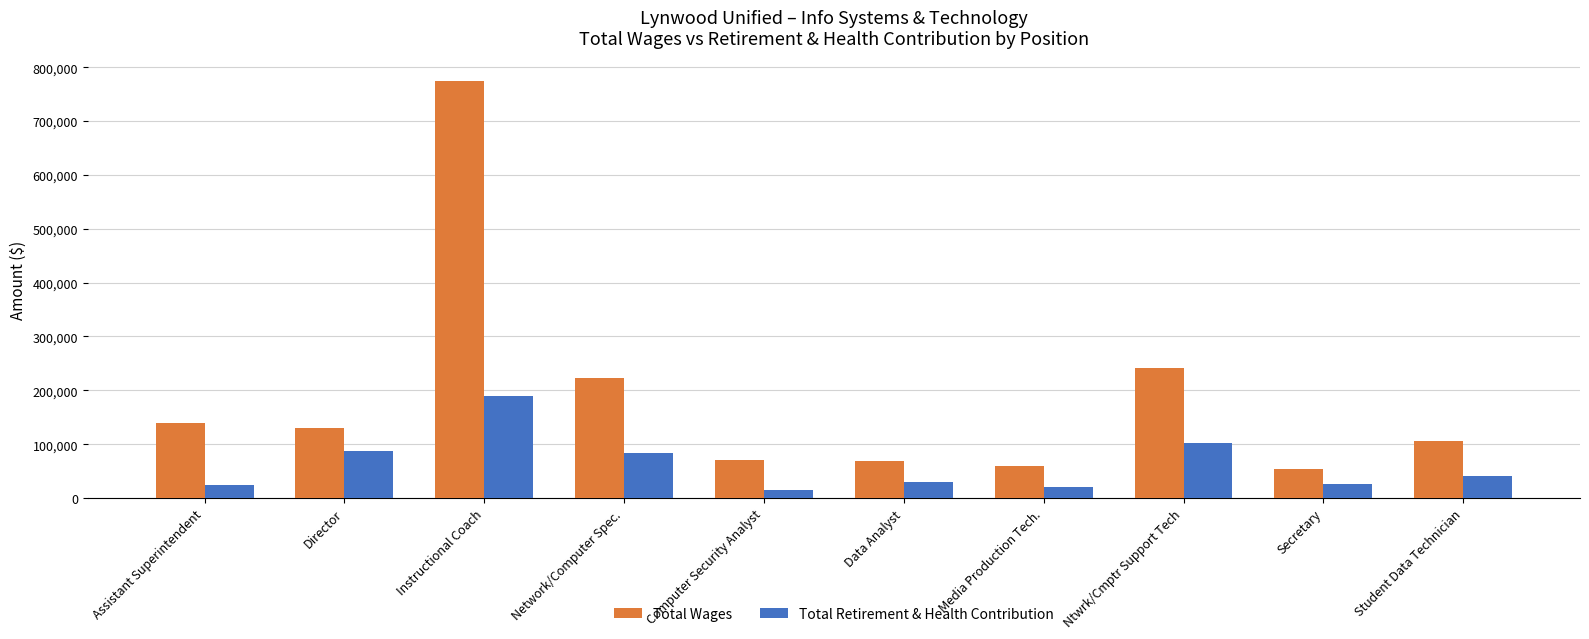

List the series in order of their overall mean, lowest first.

Total Retirement & Health Contribution, Total Wages